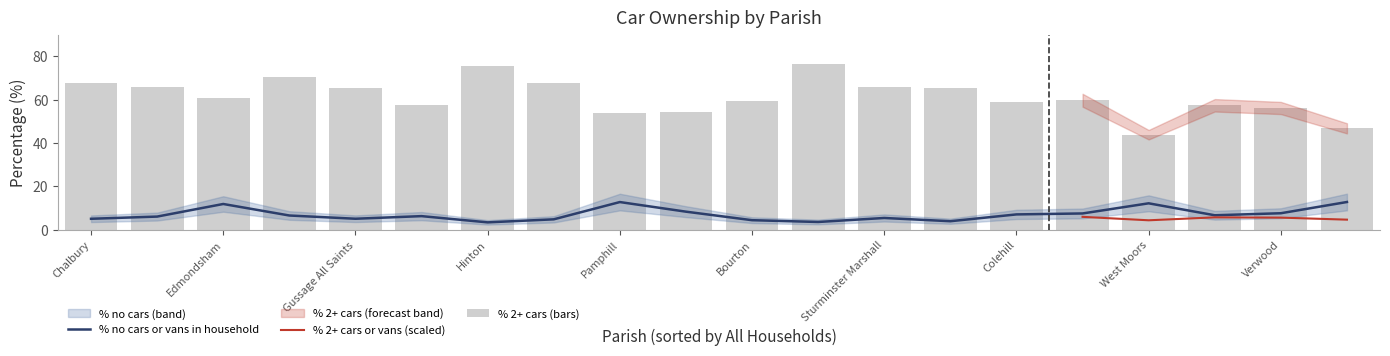

How many data points in % 2 or more cars or vans in a household are less than 60?

10